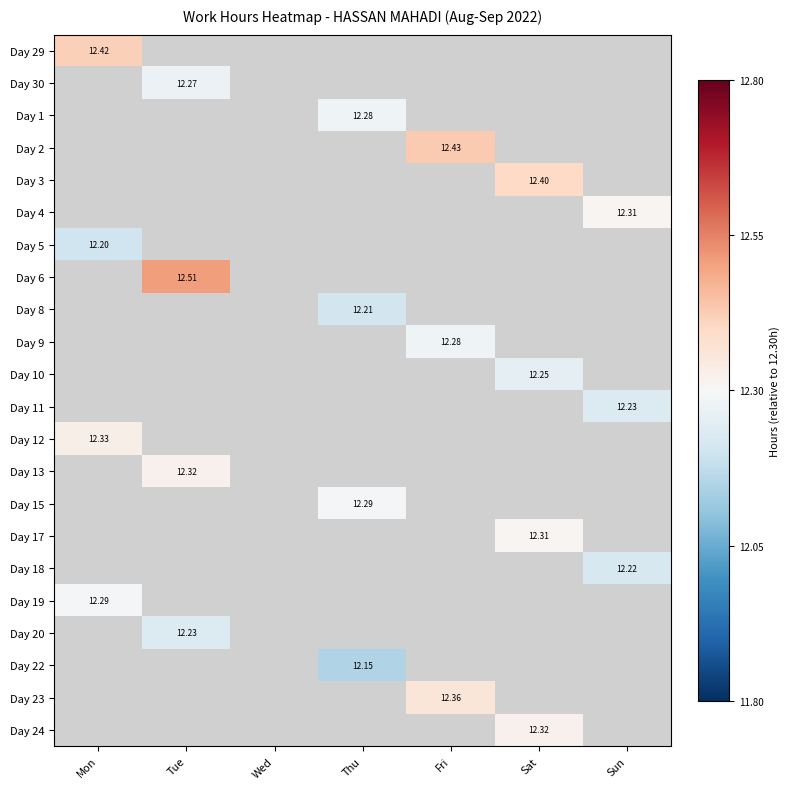

List the series in order of their overall mean, lowest first.

Day 29, Day 30, Day 1, Day 2, Day 3, Day 4, Day 5, Day 6, Day 8, Day 9, Day 10, Day 11, Day 12, Day 13, Day 15, Day 17, Day 18, Day 19, Day 20, Day 22, Day 23, Day 24